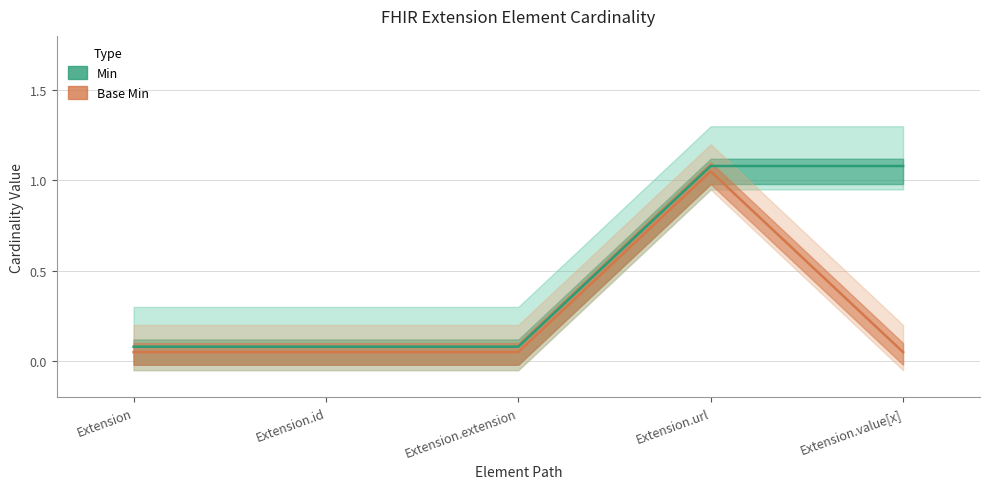

What is the average value of the Base Min series?

0.2